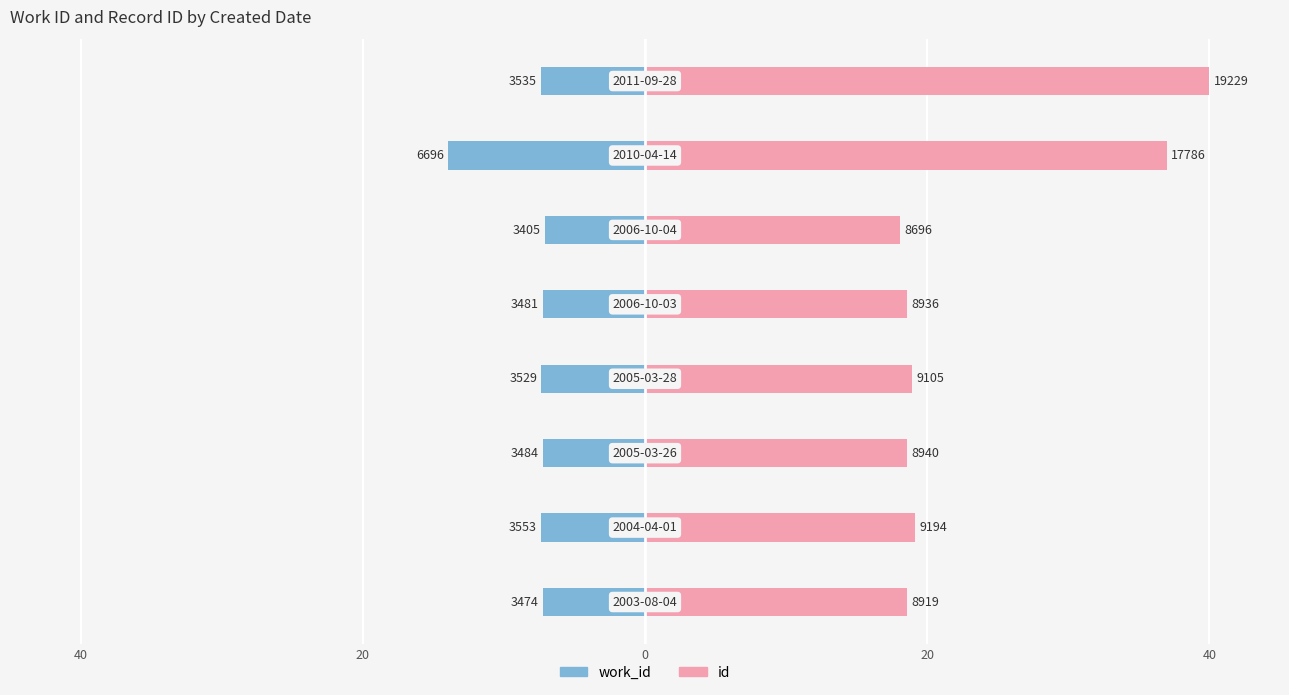

What is the smallest value displayed?

-13.9